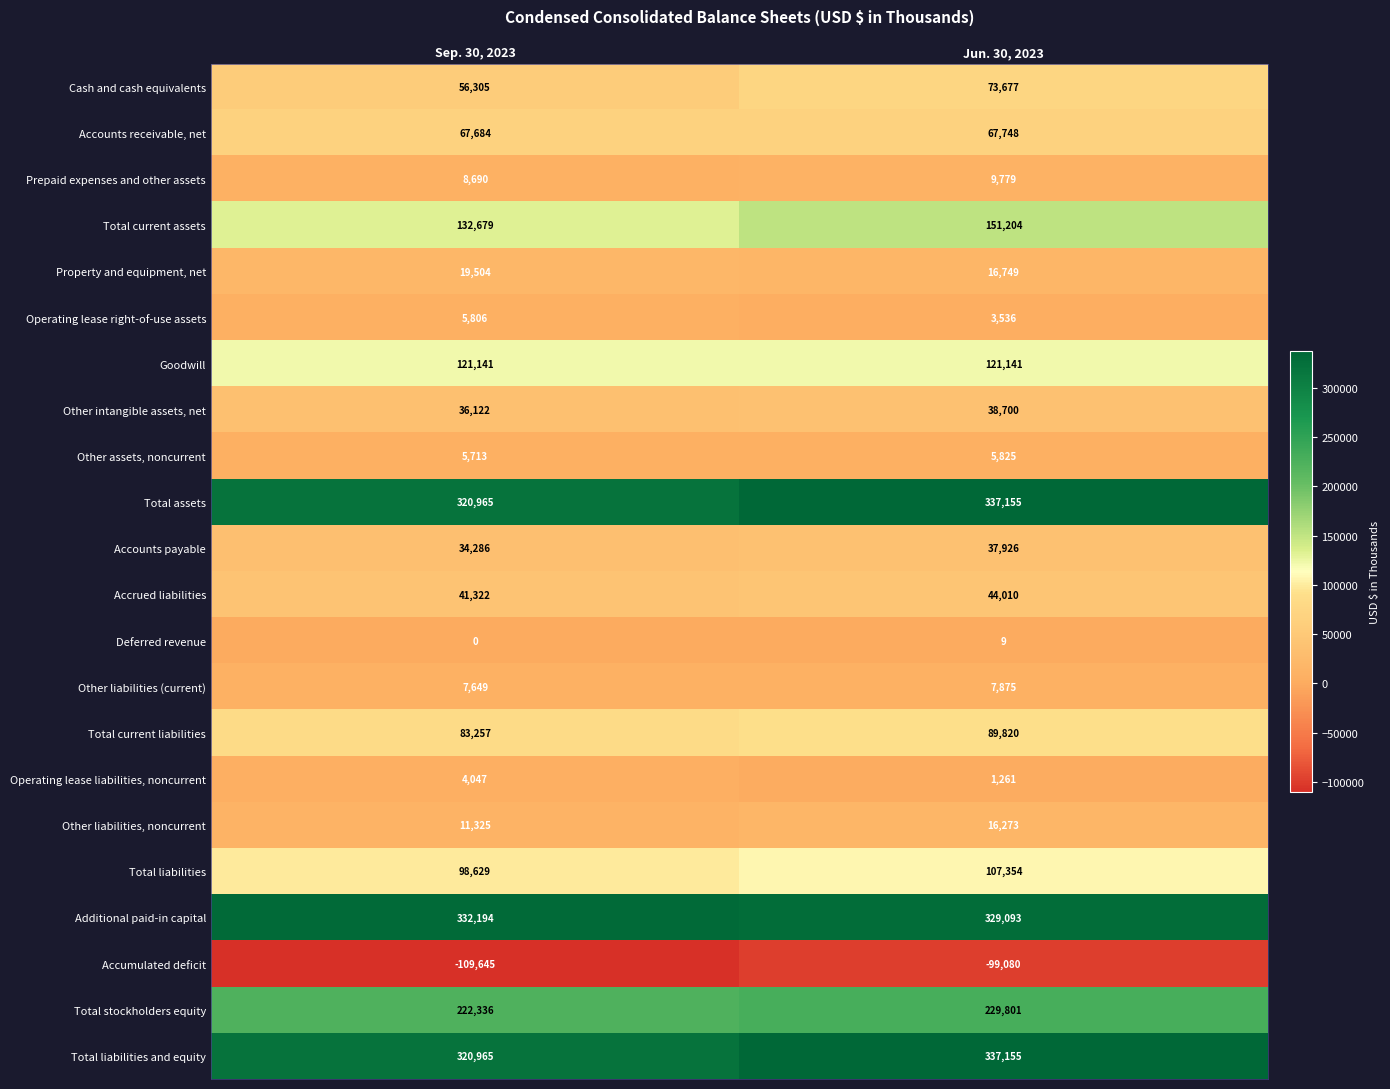

Which category has the lowest value in the Cash and cash equivalents series?

Sep. 30, 2023